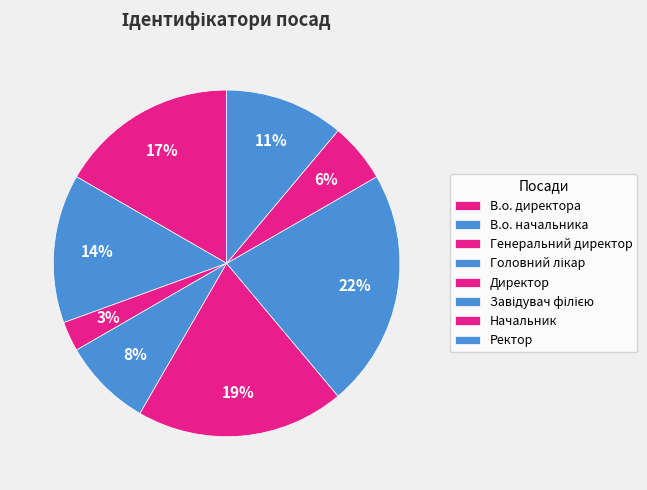

How many slices are in this pie chart?

8